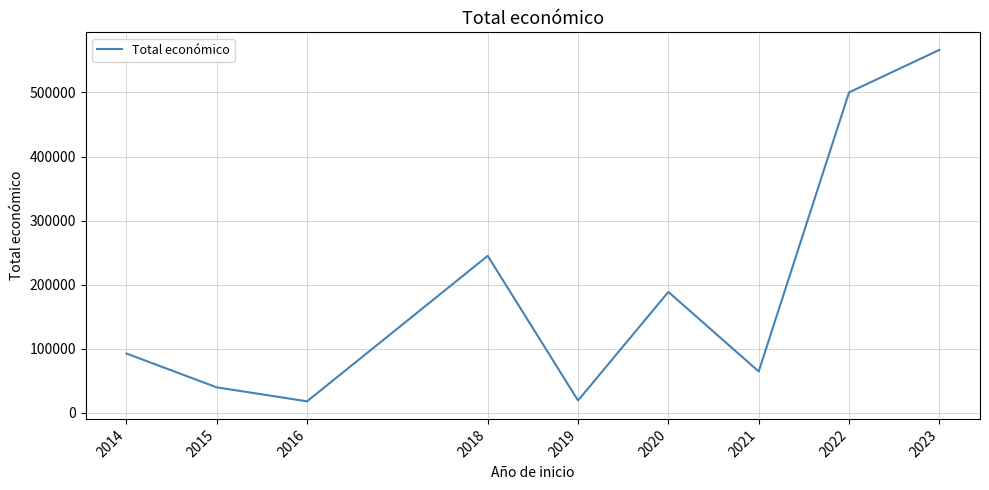

How many interior local valleys (lower than both neighbors) does the data have?

3